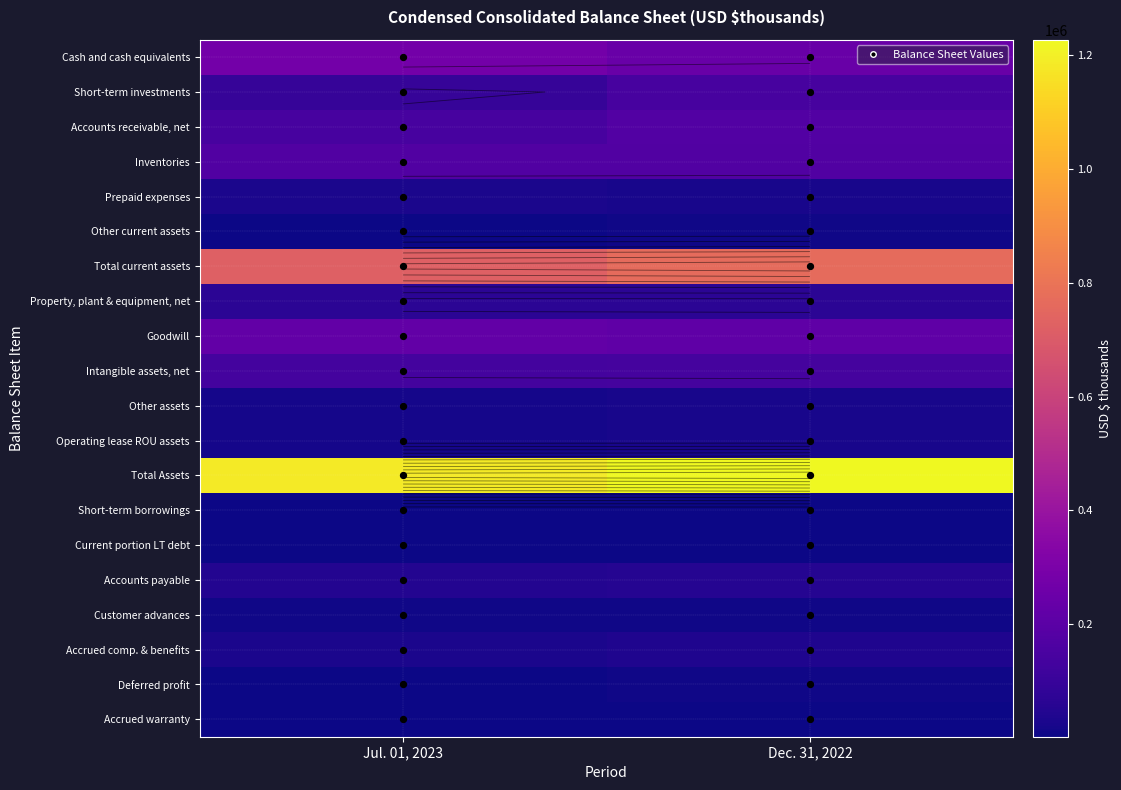

What is the average value of the Other assets series?

20412